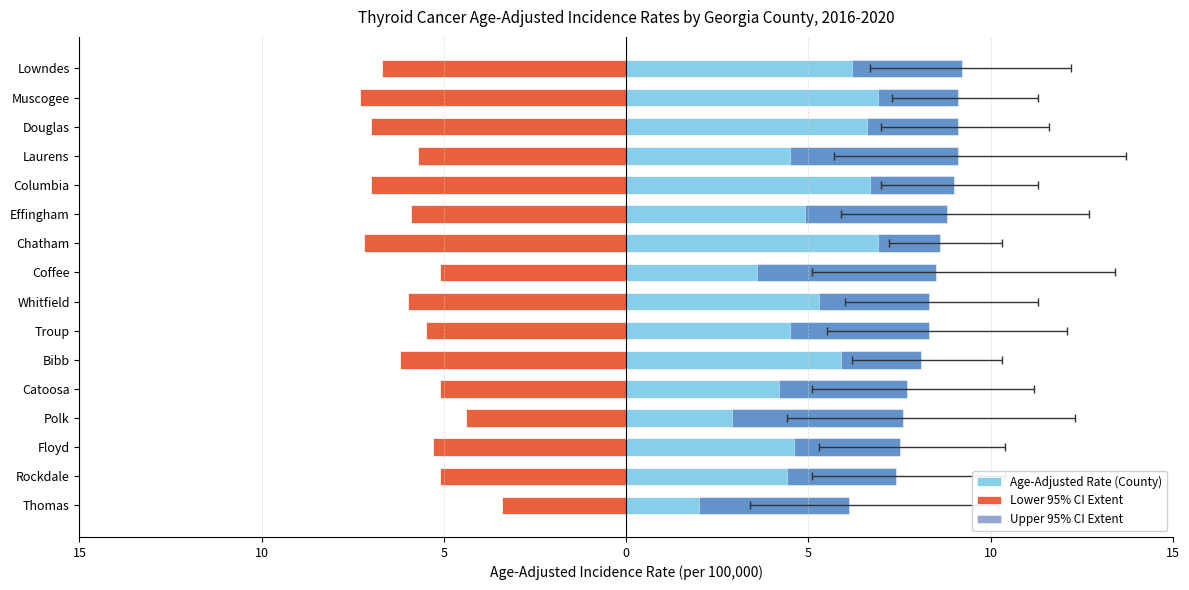

What is the difference between the second highest and second lowest values in the Upper 95% CI Extent series?

2.5